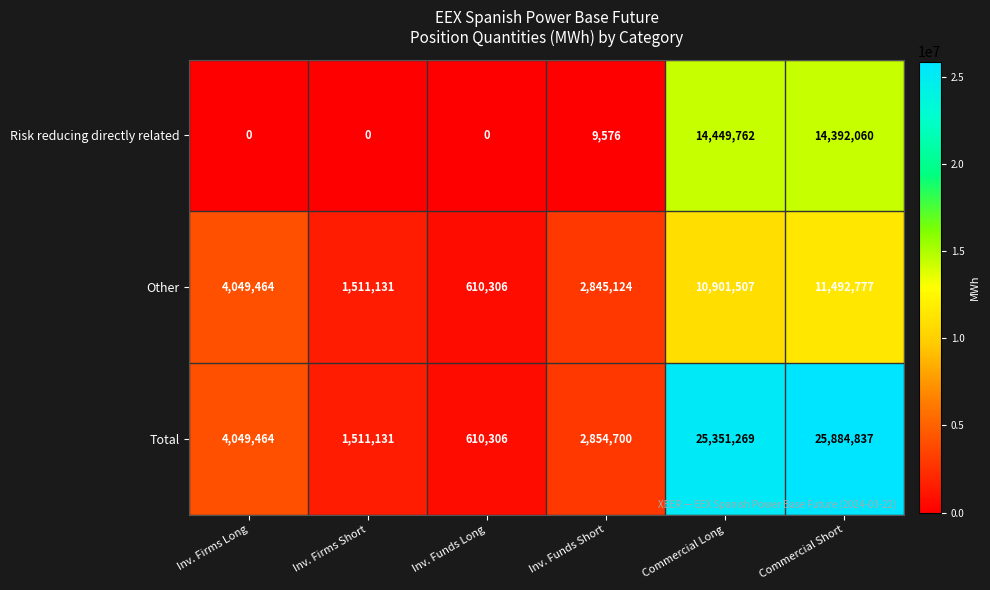

Which series changed the most between Inv. Funds Long and Commercial Long?

Total